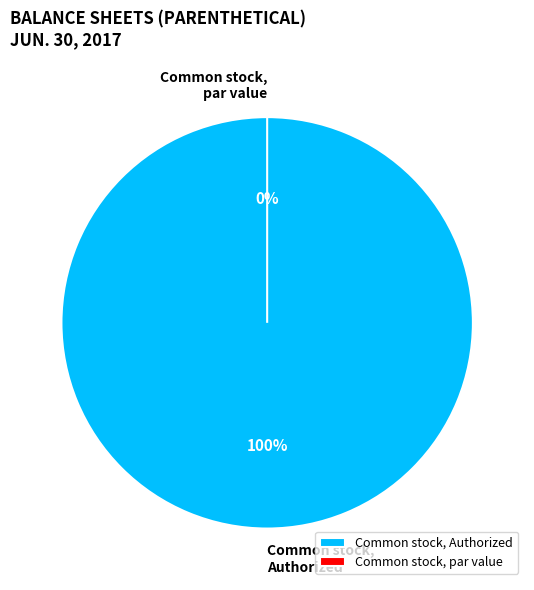

What percentage is the Common stock, Authorized slice, to the nearest percent?

100%